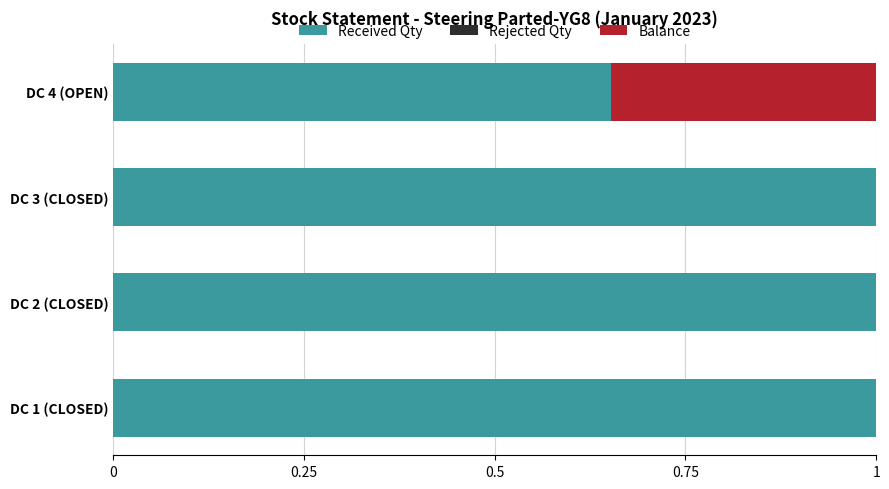

True or false: Received Qty has a value of 1.0 at DC 2 (CLOSED).

True